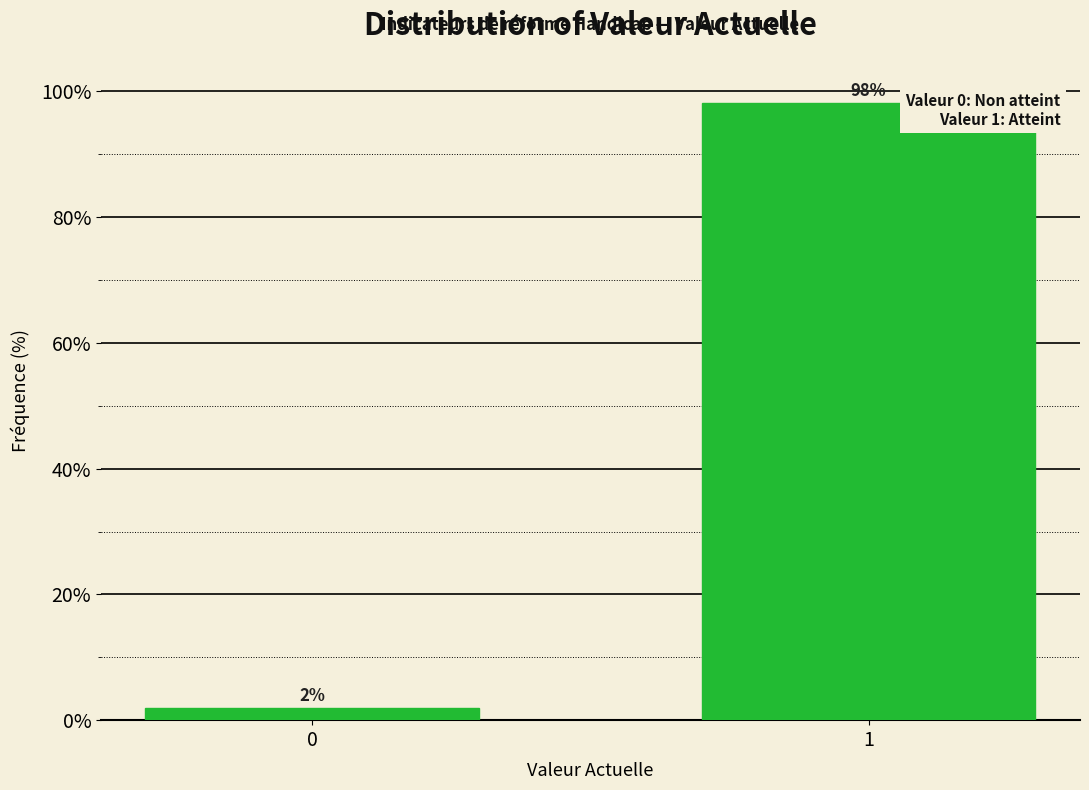

List the labels in order of value, largest first.

1, 0